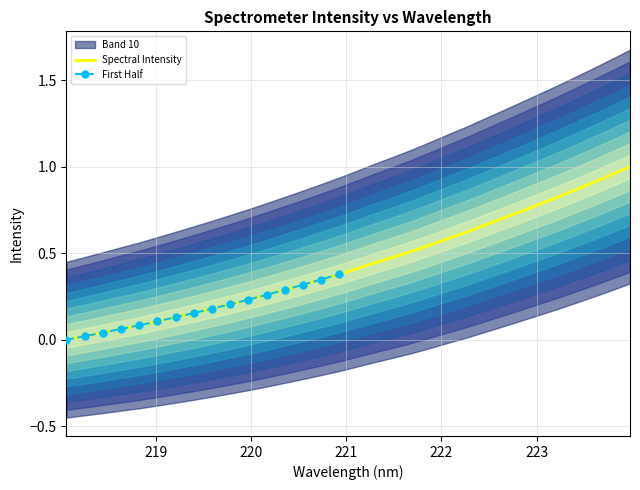

Where is the data nearest to the value 0?

218.0596